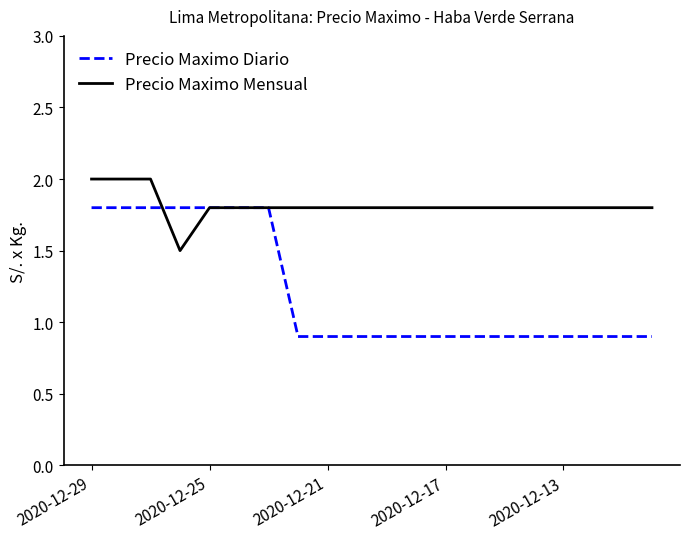

Which series has the largest range (max minus min)?

Precio Maximo Diario